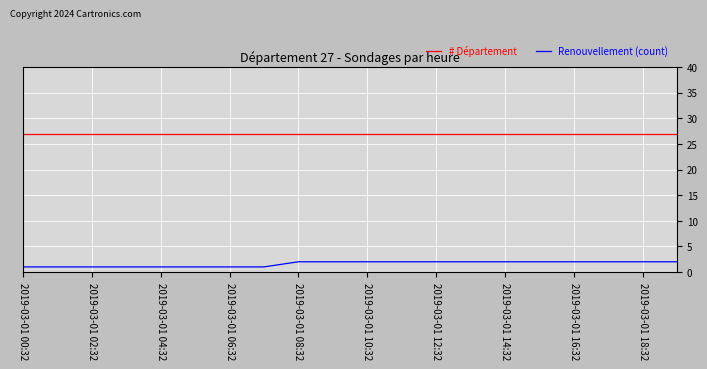

True or false: # Département and Renouvellement (count) intersect in this chart.

False